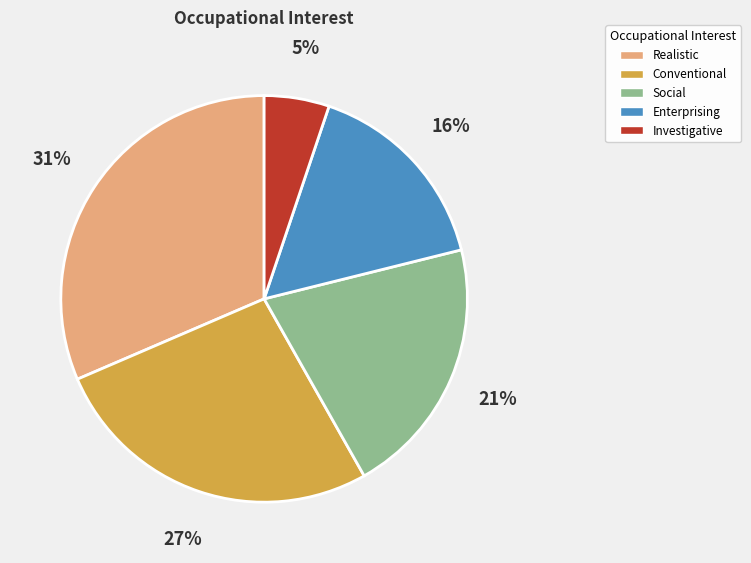

Rank the categories by value from highest to lowest.

Realistic, Conventional, Social, Enterprising, Investigative